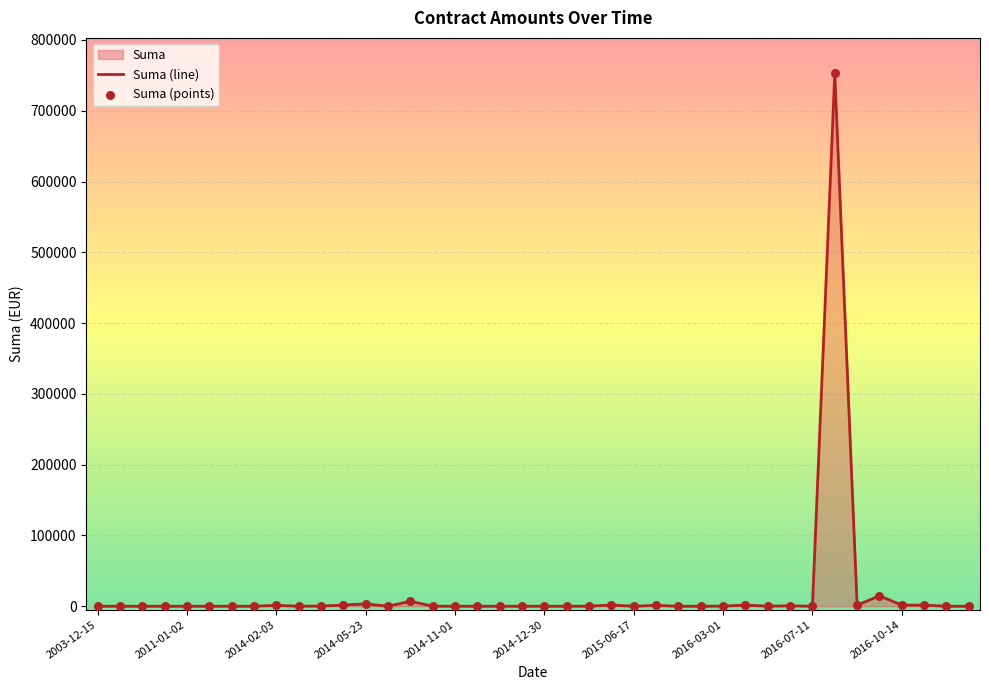

Between 2016-07-13 and 2015-12-30, which is larger?

2016-07-13